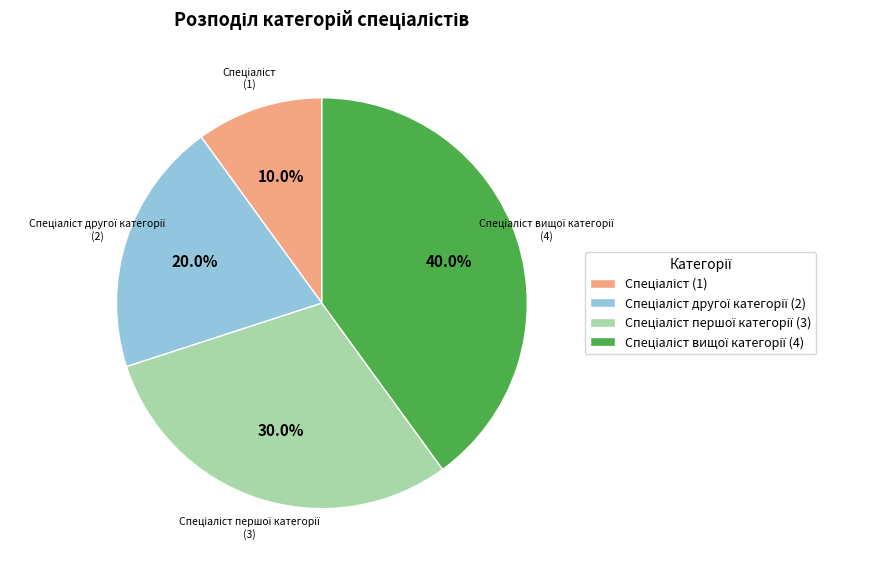

How many segments does this pie chart have?

4